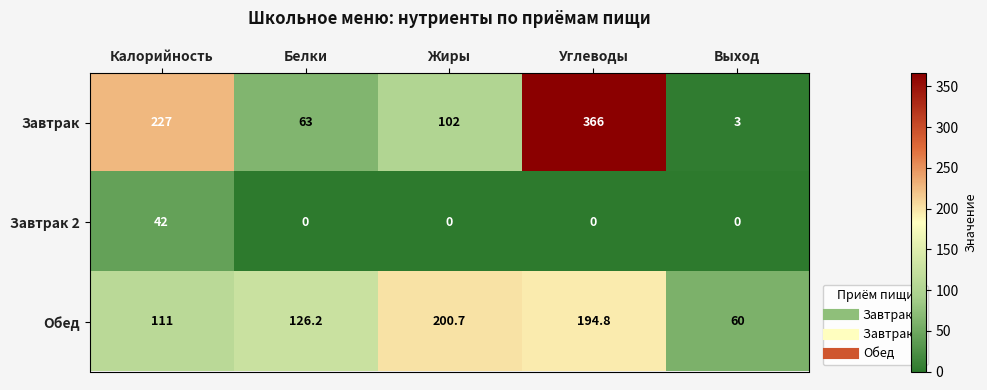

Reading left to right, extract all data points from this chart.

Завтрак: 227.0	63.0	102.0	366.0	3.0
Завтрак 2: 42.0	0.0	0.0	0.0	0.0
Обед: 111.0	126.2	200.7	194.8	60.0